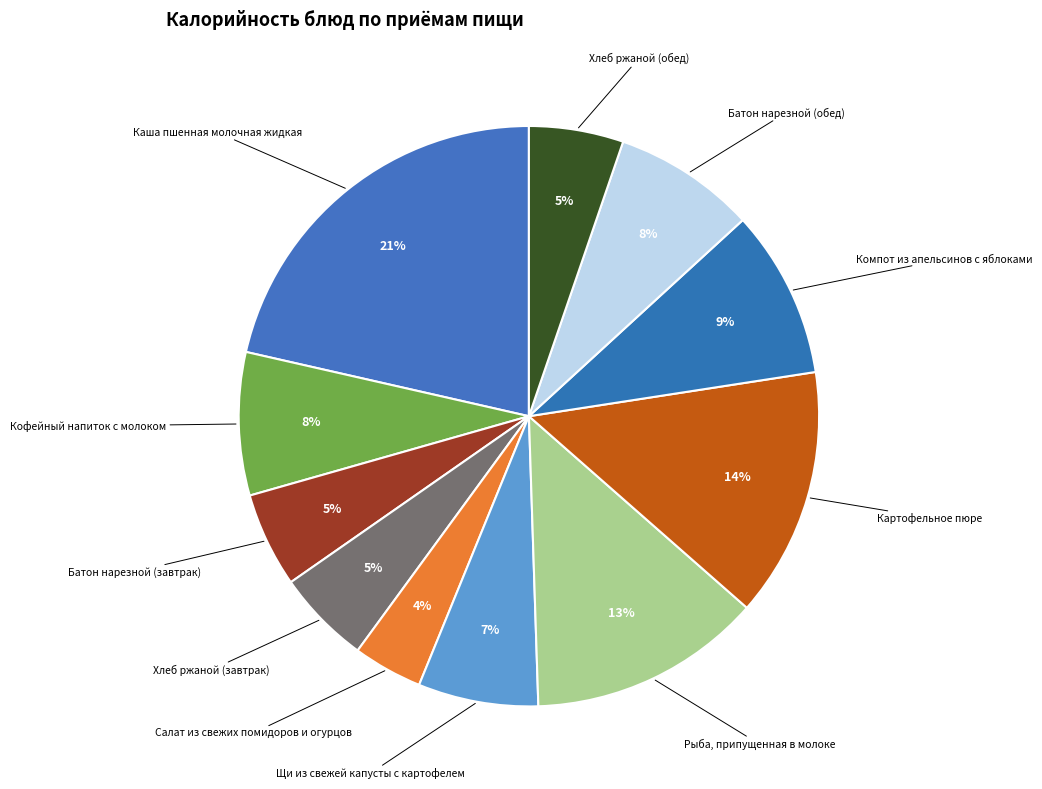

Count the number of slices in the pie.

11